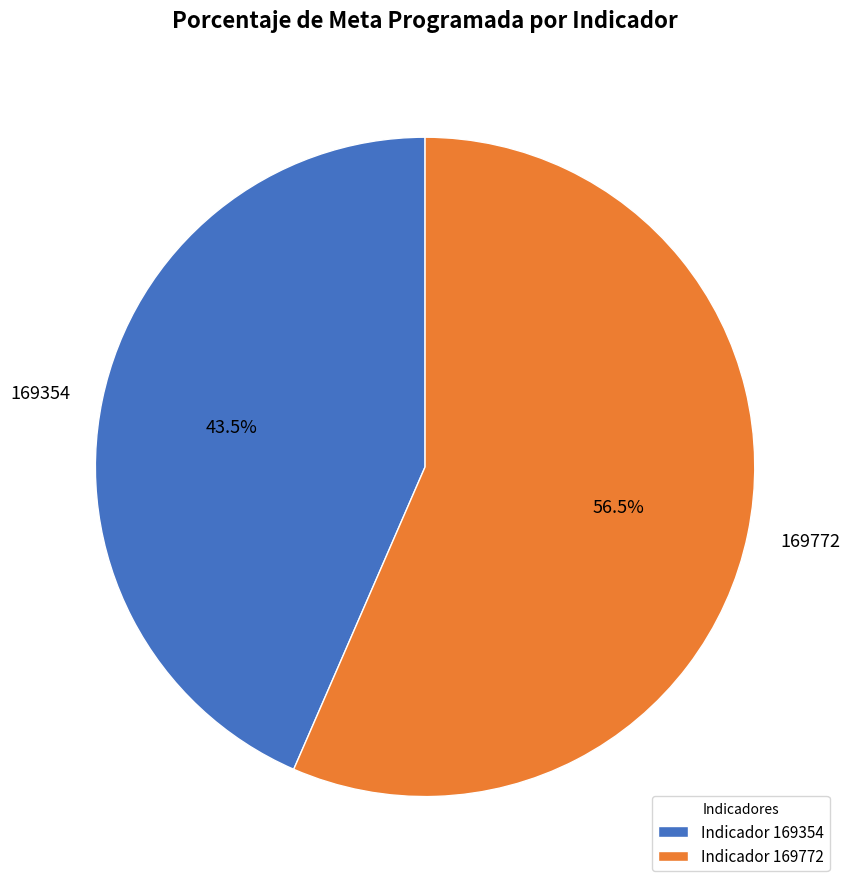

Which has a higher value, 169772 or 169354?

169772